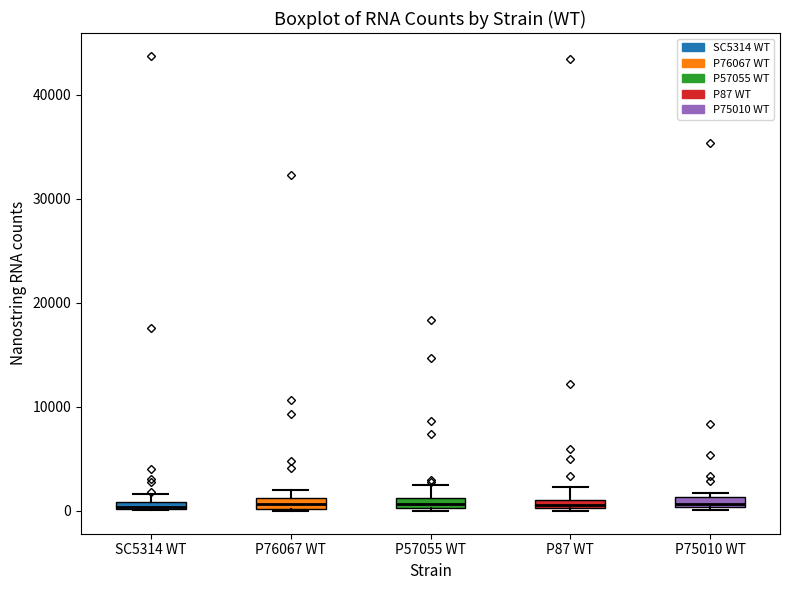

Where is the lower edge of the box for P76067 WT on the y-axis? The values are not printed on the chart, so give them approximately, as read against the axis.

0